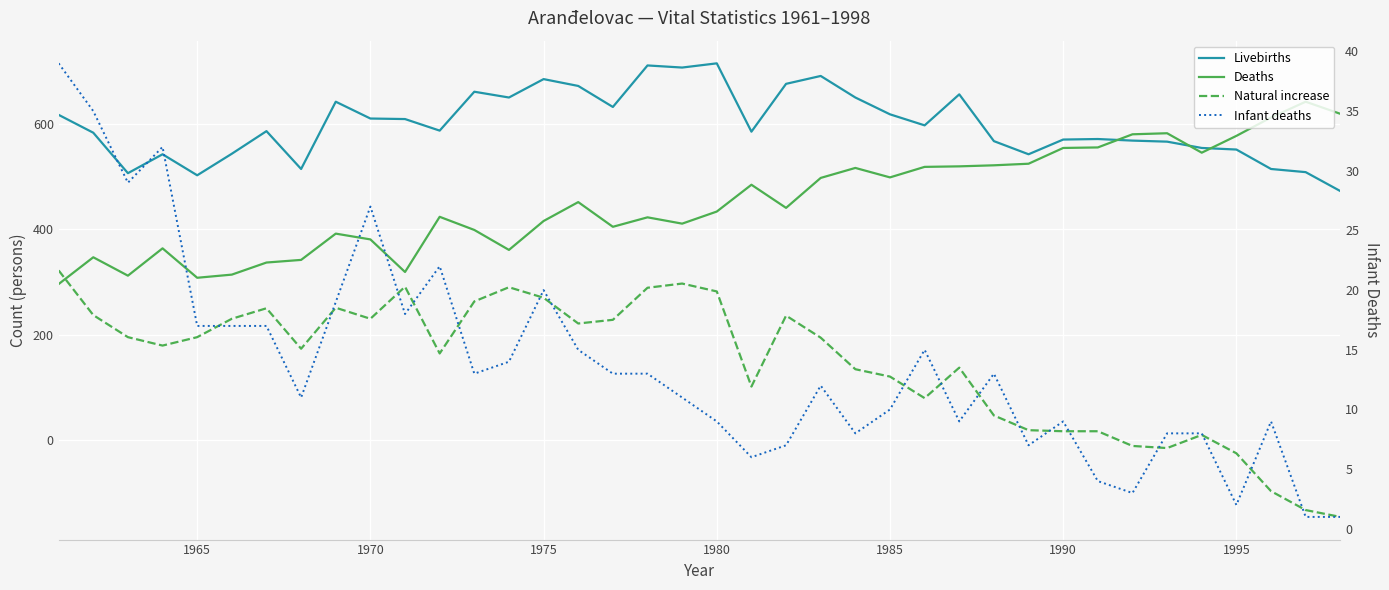

Which series has the largest total across all categories?

Livebirths